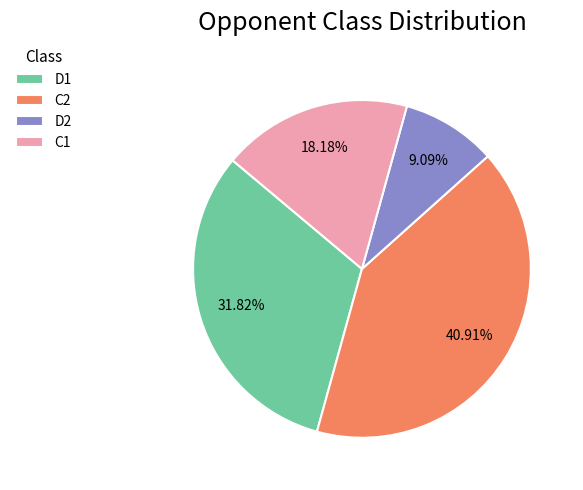

Is the sum of C1 and D2 greater than half?

No